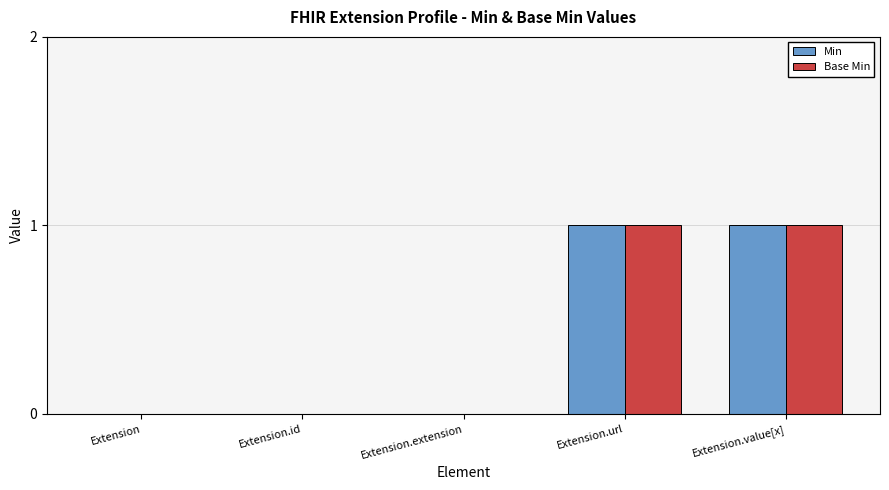

Reading left to right, extract all data points from this chart.

Min: Extension=0	Extension.id=0	Extension.extension=0	Extension.url=1	Extension.value[x]=1
Base Min: Extension=0	Extension.id=0	Extension.extension=0	Extension.url=1	Extension.value[x]=1